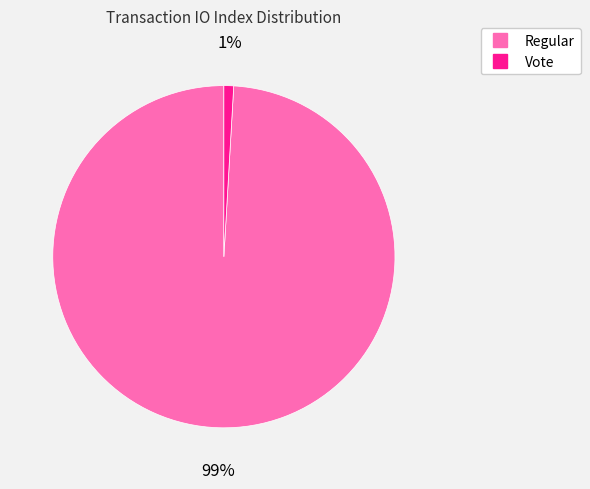

To the nearest percent, what is the average slice percentage?

50%